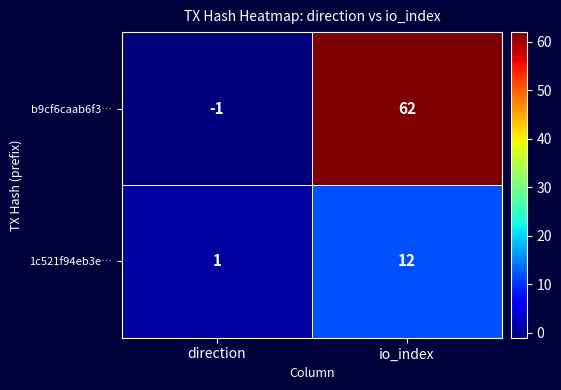

What is the spread (max minus min) of values at direction?

2